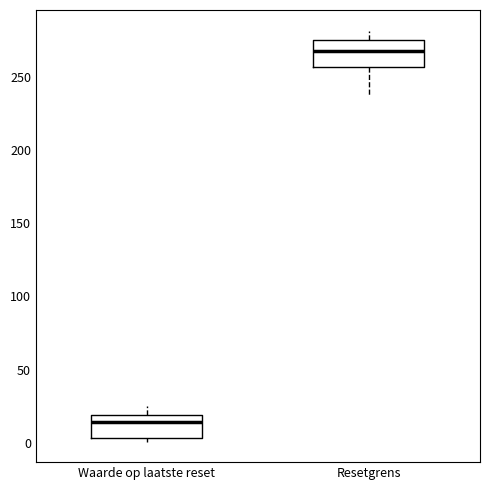

Where is the lower edge of the box for Resetgrens on the y-axis? The values are not printed on the chart, so give them approximately, as read against the axis.

255